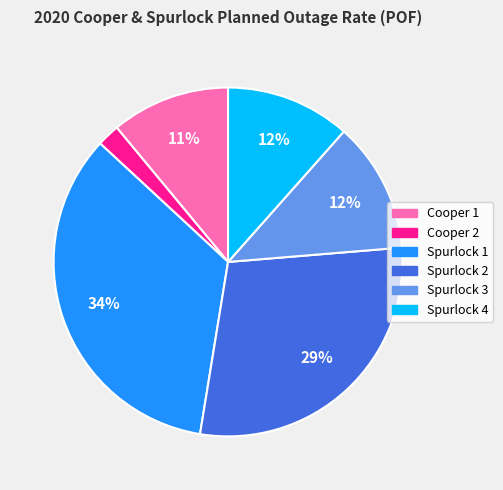

Which has a higher value, Spurlock 3 or Cooper 2?

Spurlock 3